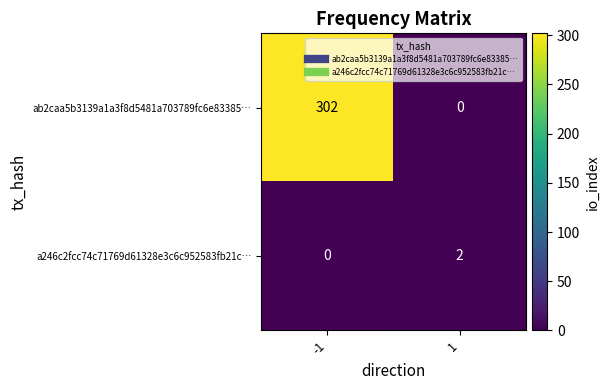

At how many categories does at least one series exceed 299?

1